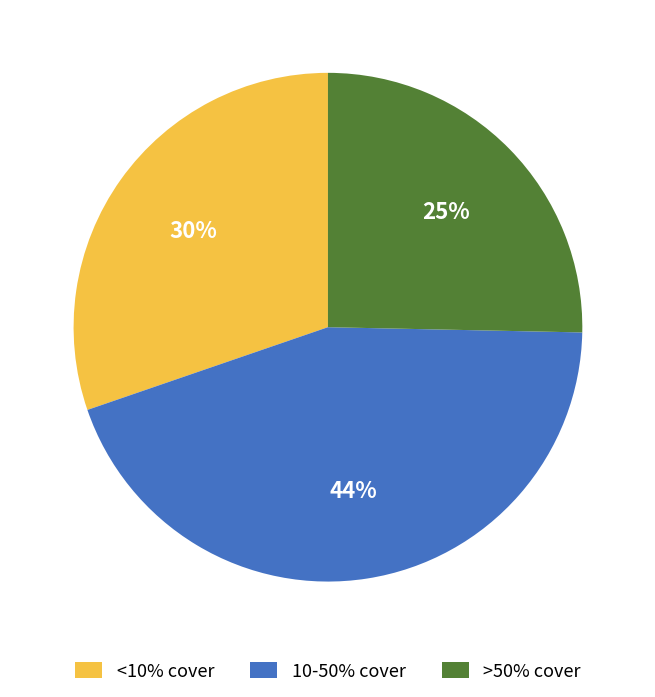

True or false: >50% cover accounts for 25% of the total.

True